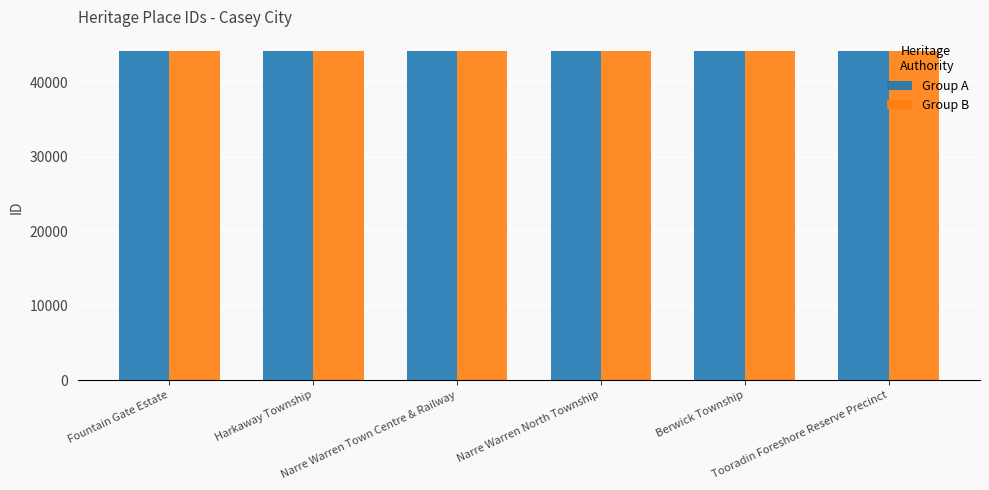

What is the minimum value for Group B?

44212